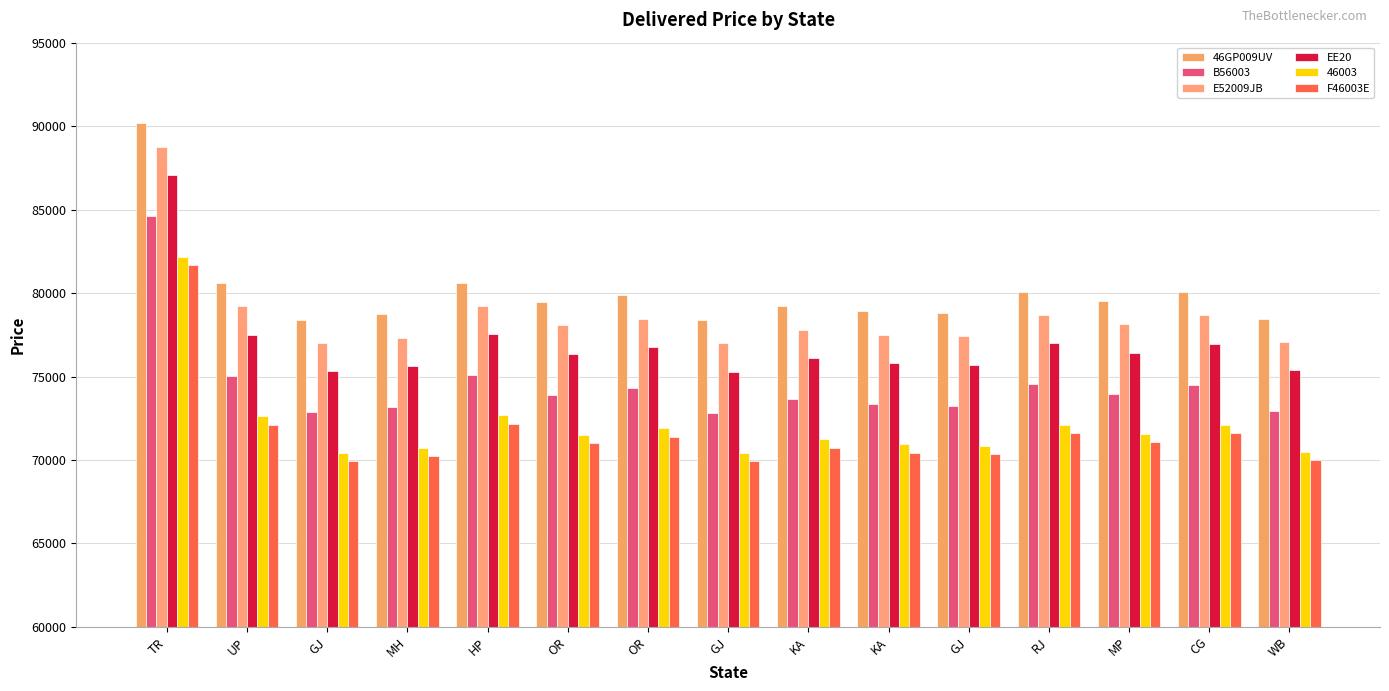

How many distinct data groups are displayed?

6